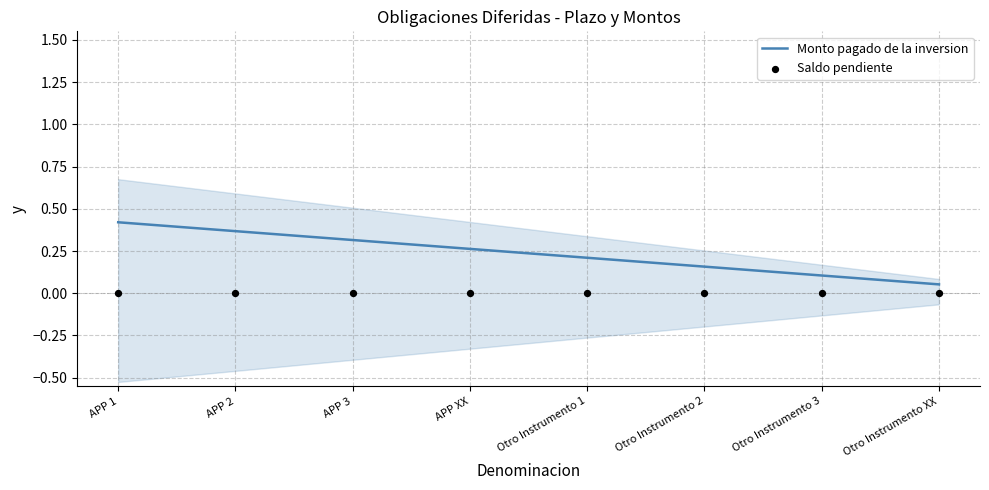

Which series contains the highest Y value?

Monto pagado de la inversion